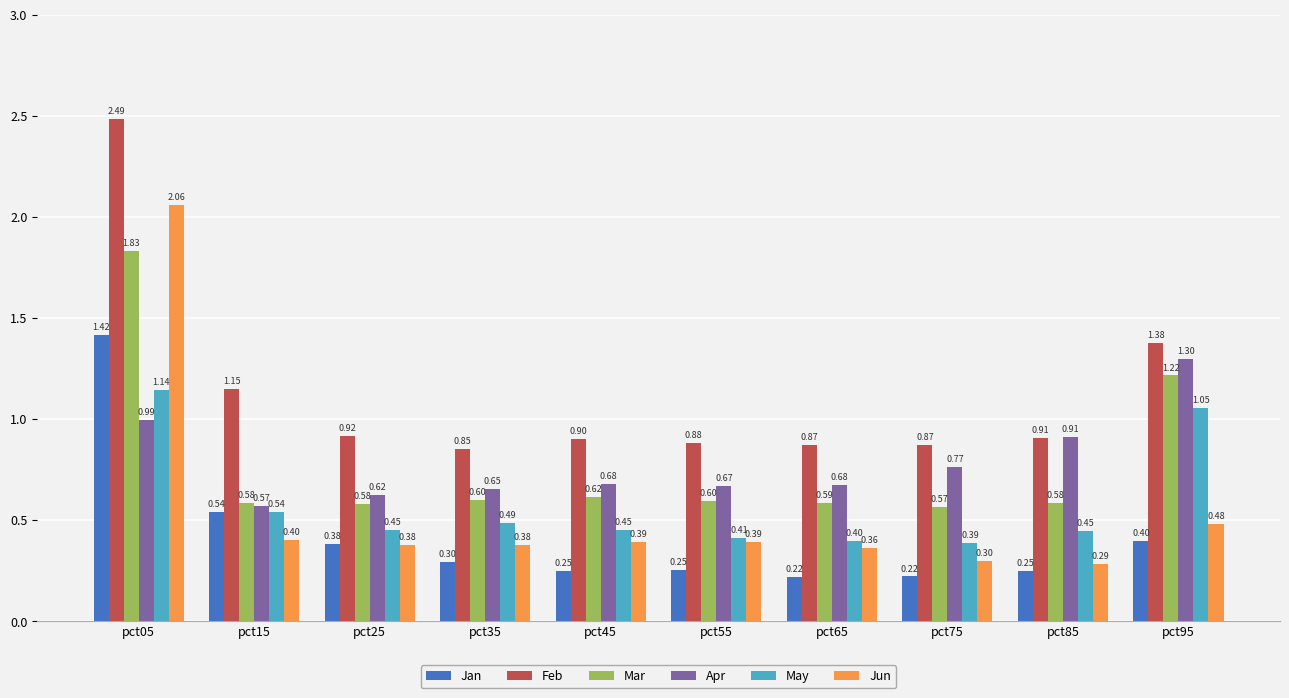

What is the average value of the May series?

0.6